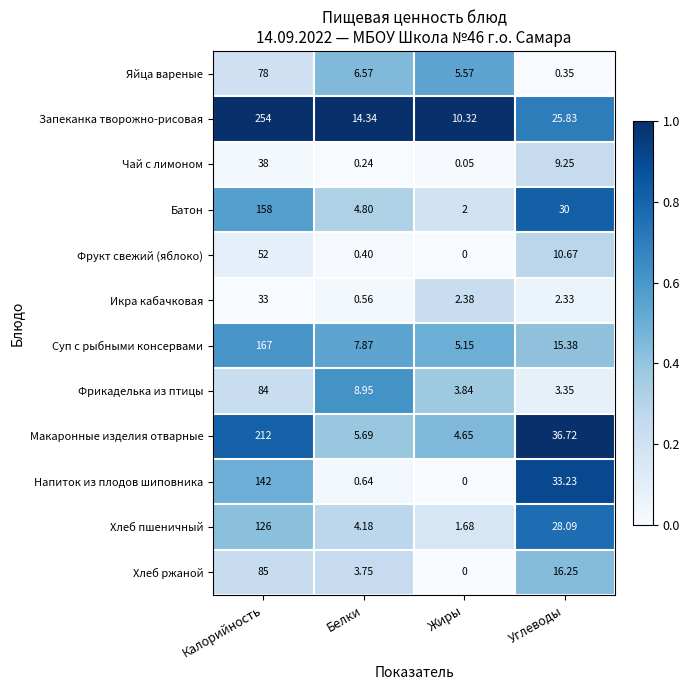

What is the difference between the highest and lowest values at Жиры?

10.3